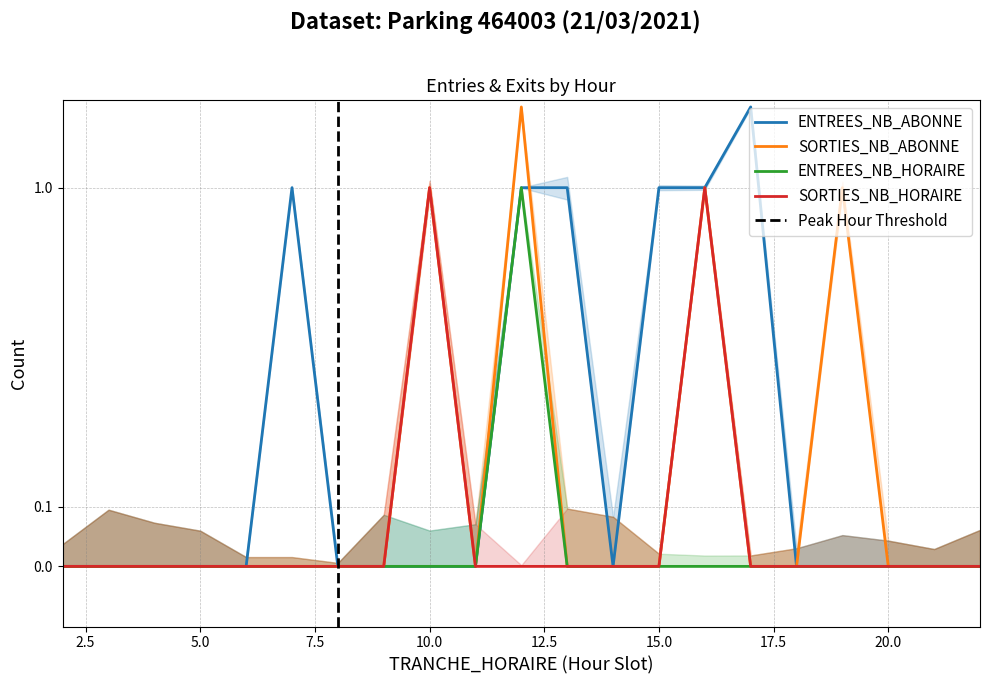

Is it true that ENTREES_NB_ABONNE equals 0 at 21?

True